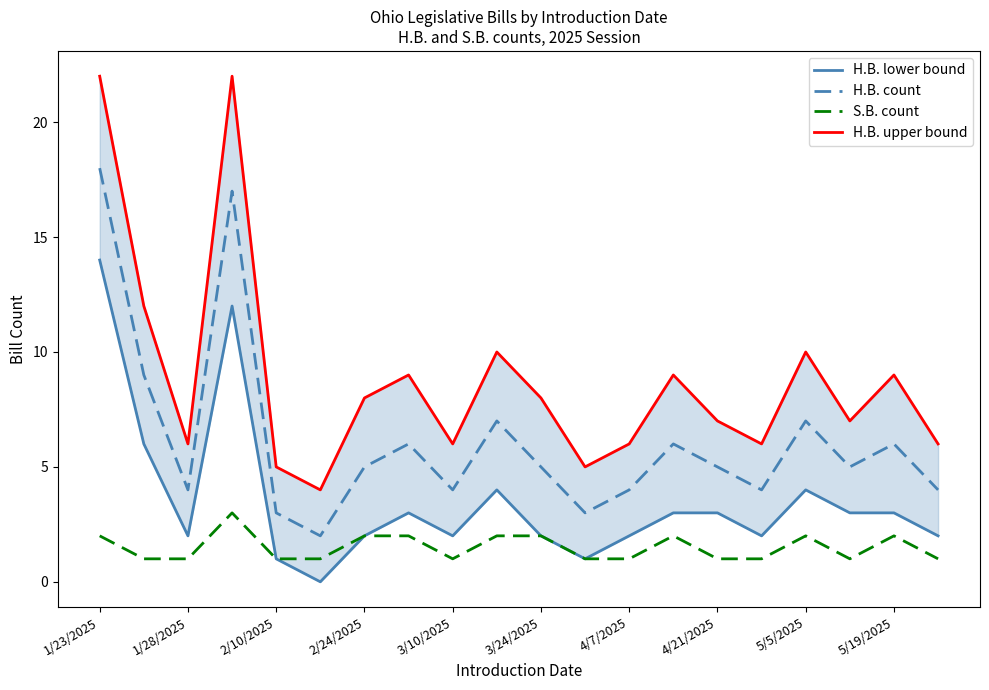

How many categories are shown in the chart?

20